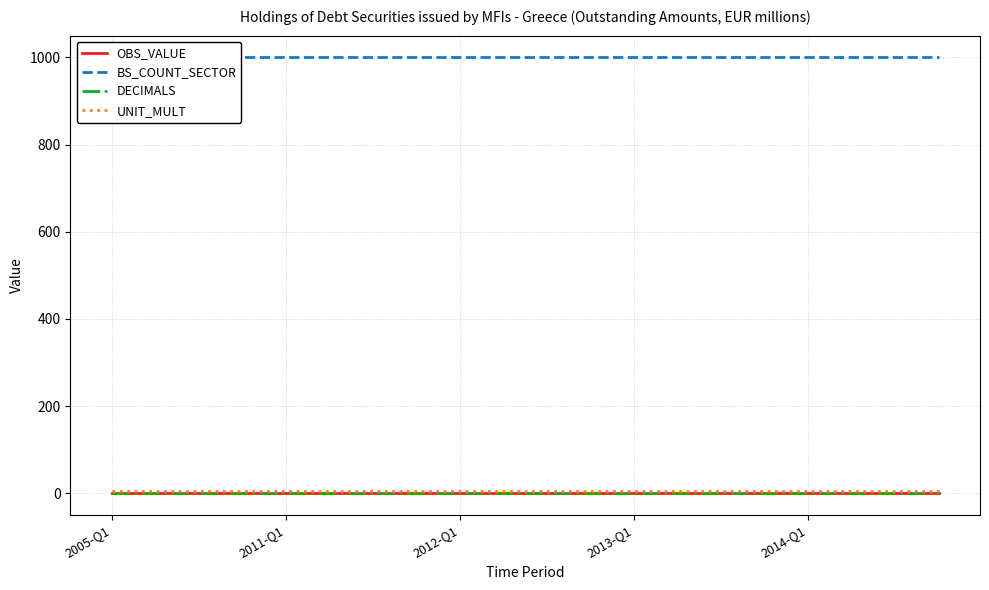

What position from the right is 9?

11